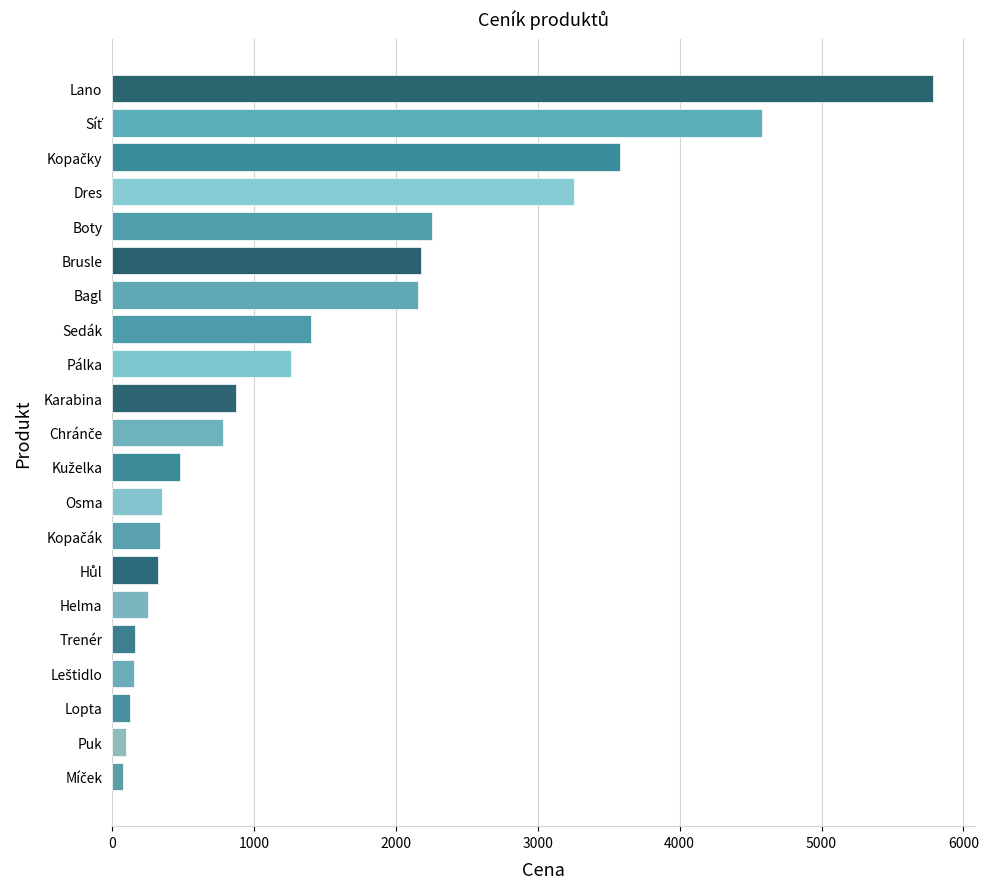

What is the difference between the maximum and second lowest values?

5690